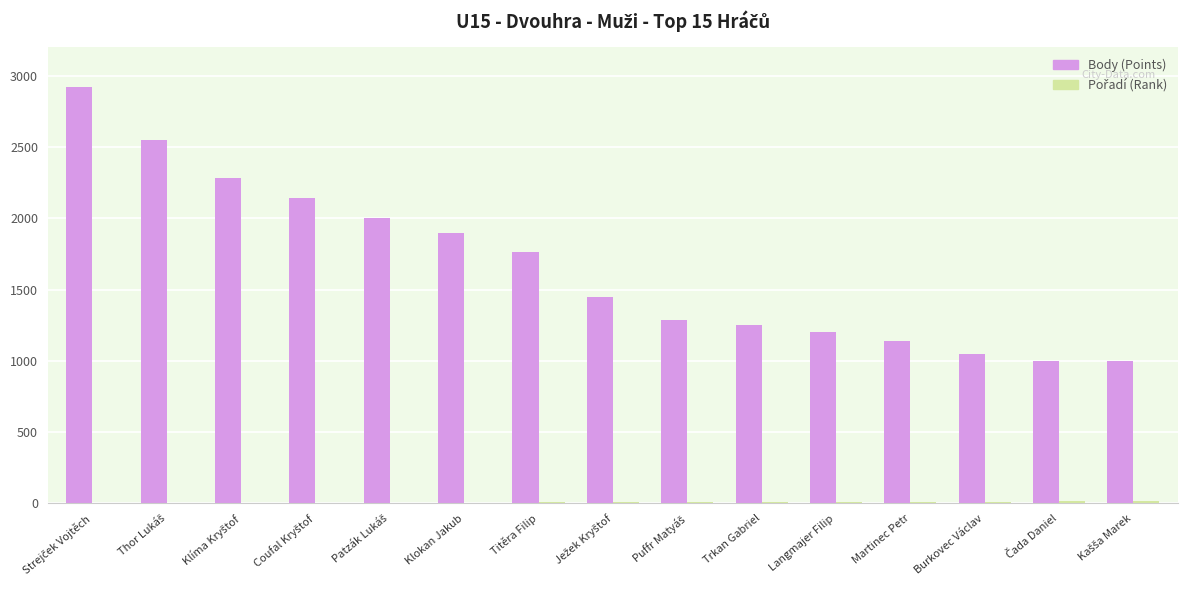

The value of Body (Points) at Langmajer Filip is 315. True or false?

False